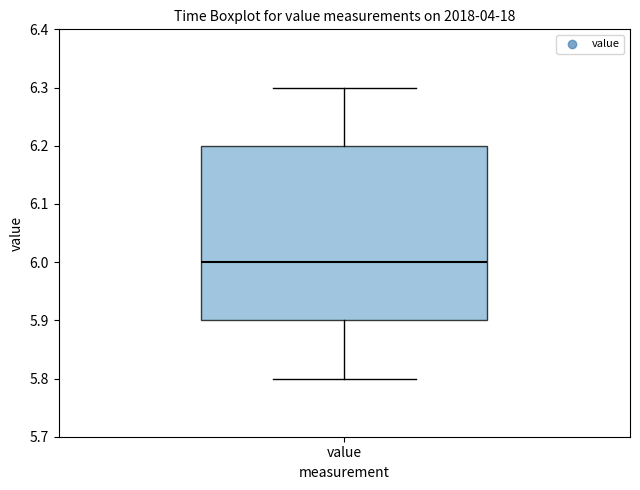

Where is the upper edge of the box for value on the y-axis? The values are not printed on the chart, so give them approximately, as read against the axis.

6.2